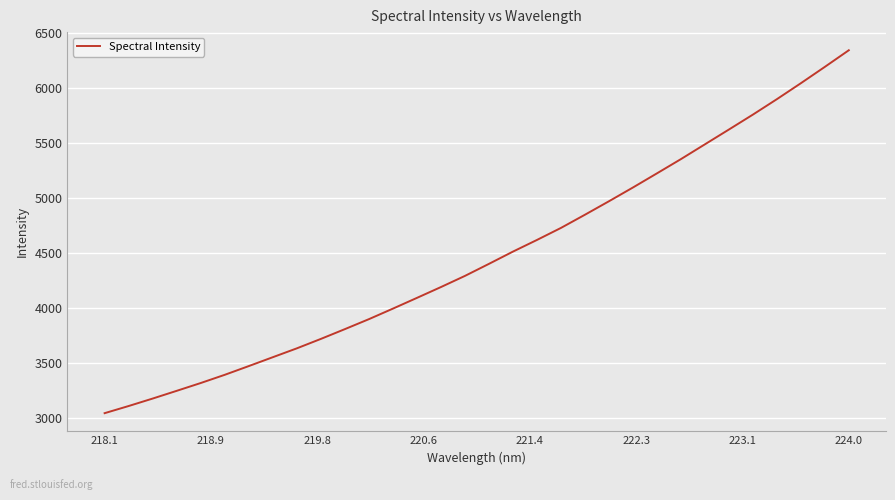

What is the minimum value shown in the chart?

3044.9